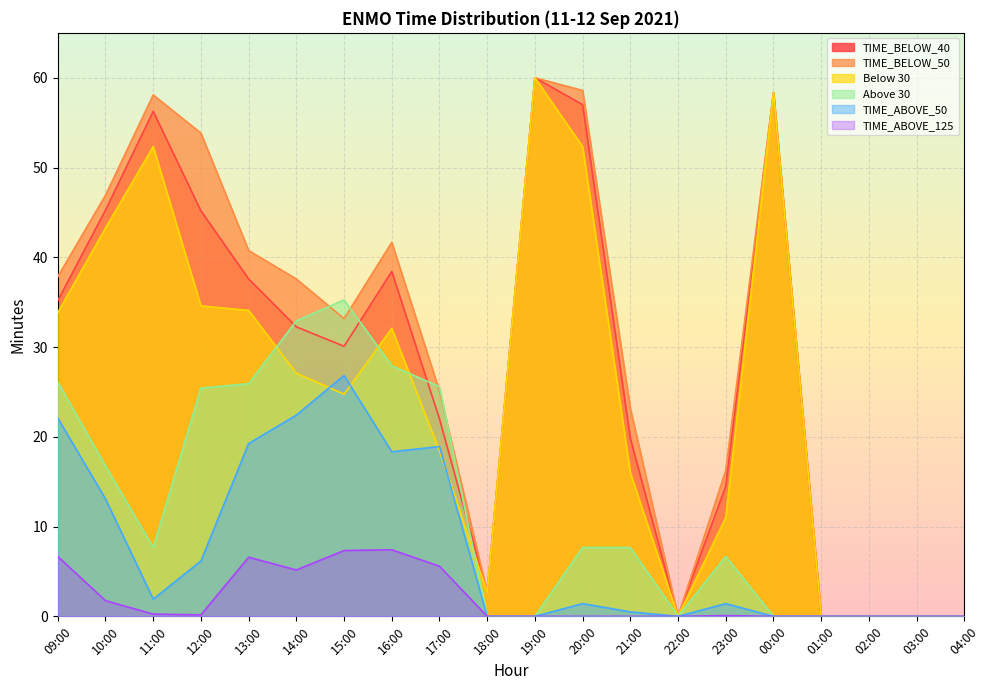

At which label is Above 30 closest to 17?

10:00